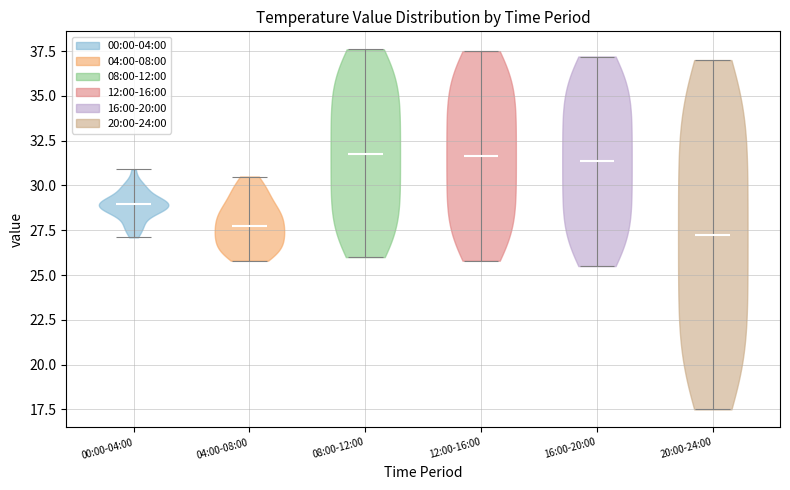

Reading left to right, read every violin against the y-axis: where its median line is, and the lowest and highest points it reaches. The values are not printed on the chart, so give them approximately, as read against the axis.

00:00-04:00: median line 29.0, lowest point 27.0, highest point 31.0
04:00-08:00: median line 28.0, lowest point 26.0, highest point 30.5
08:00-12:00: median line 32.0, lowest point 26.0, highest point 37.5
12:00-16:00: median line 31.5, lowest point 26.0, highest point 37.5
16:00-20:00: median line 31.5, lowest point 25.5, highest point 37.0
20:00-24:00: median line 27.5, lowest point 17.5, highest point 37.0